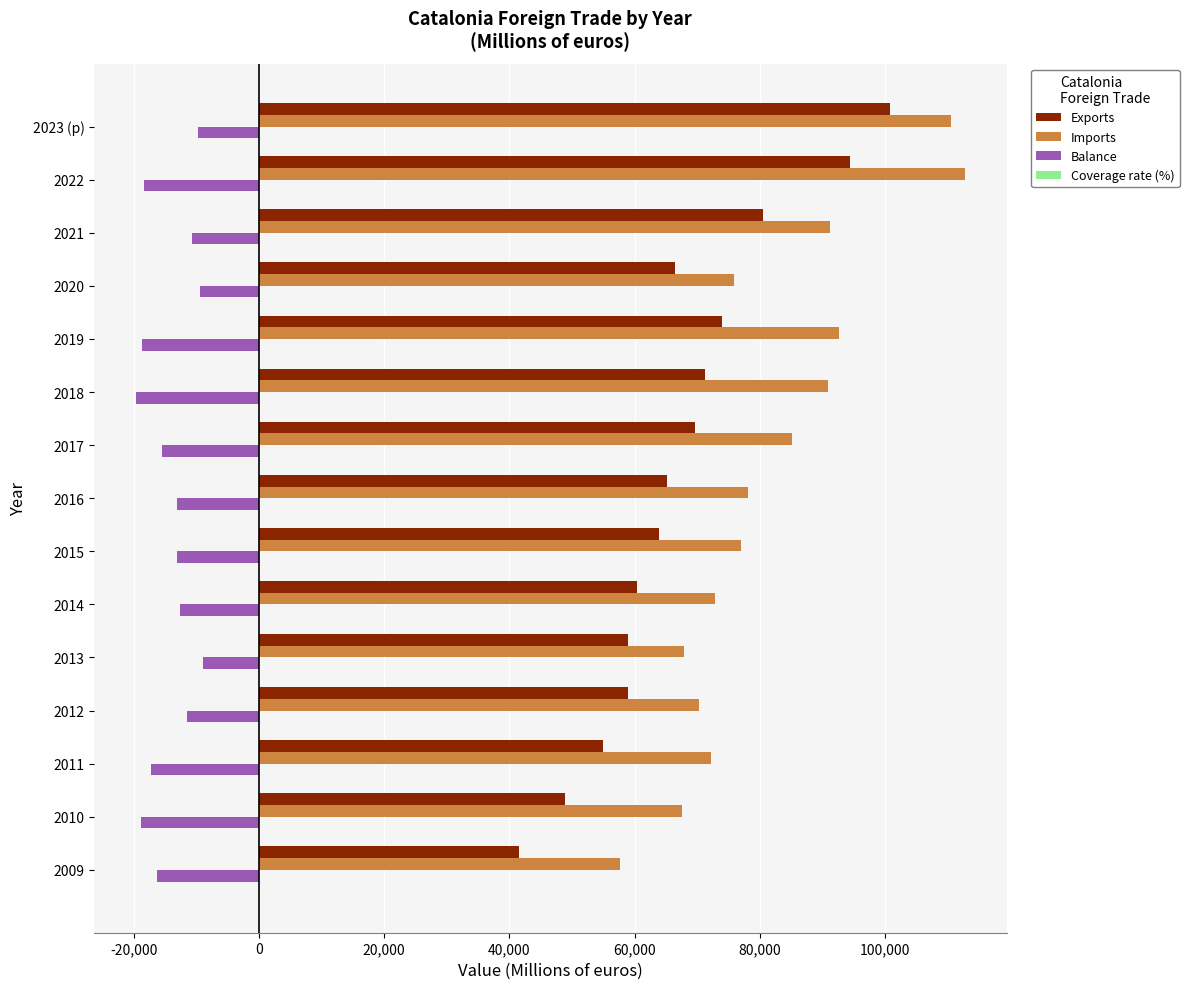

The value of Balance at 2009 is -16202.1. True or false?

True